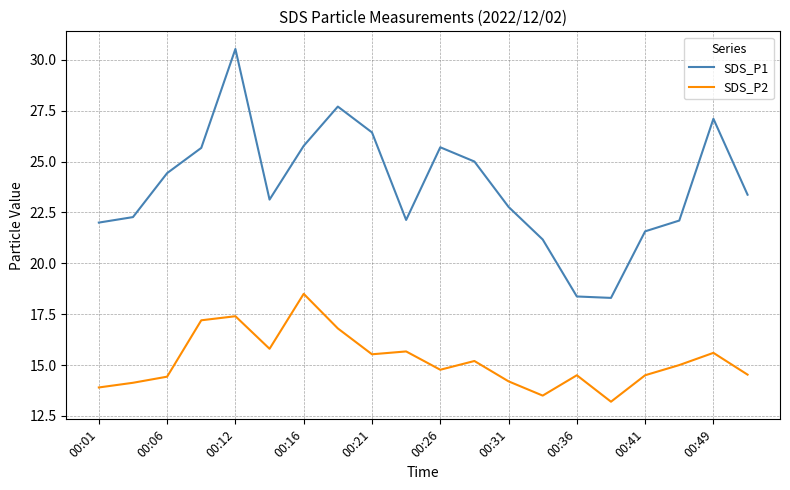

How many lines are shown in the chart?

2